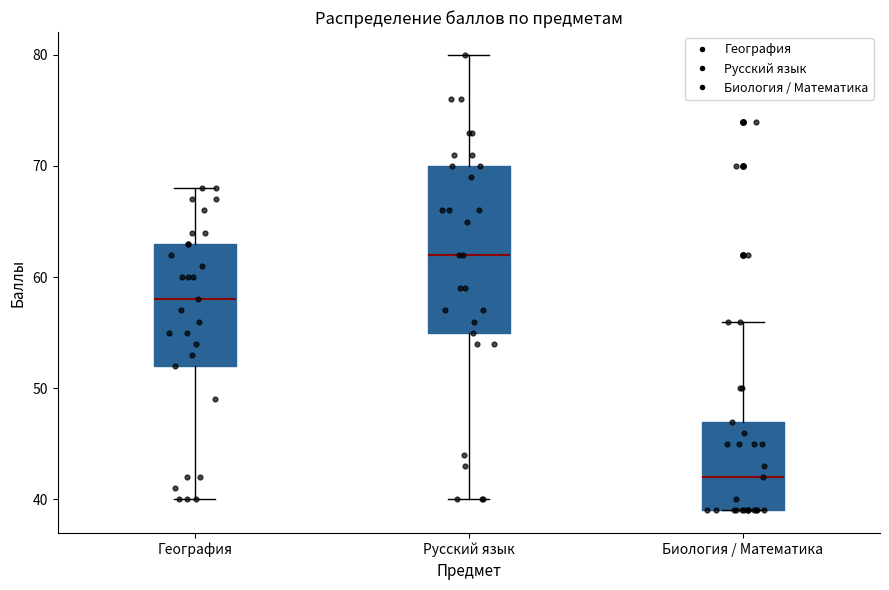

Comparing the boxes themselves (not the whiskers), which one is the tallest?

Русский язык